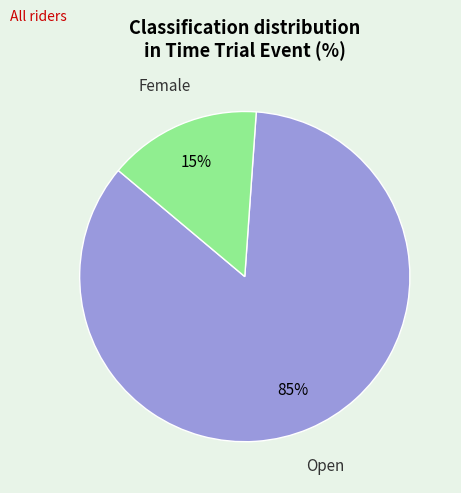

Approximately how many times larger is the value at Open compared to Female?

5.7